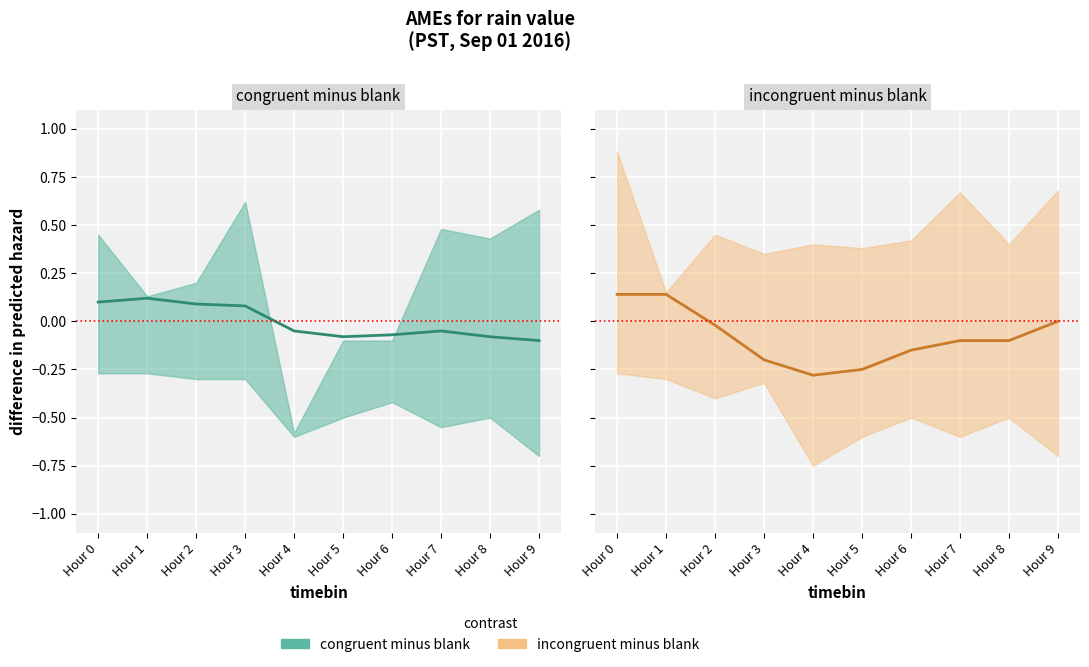

List the series in order of their overall mean, highest first.

congruent minus blank, incongruent minus blank